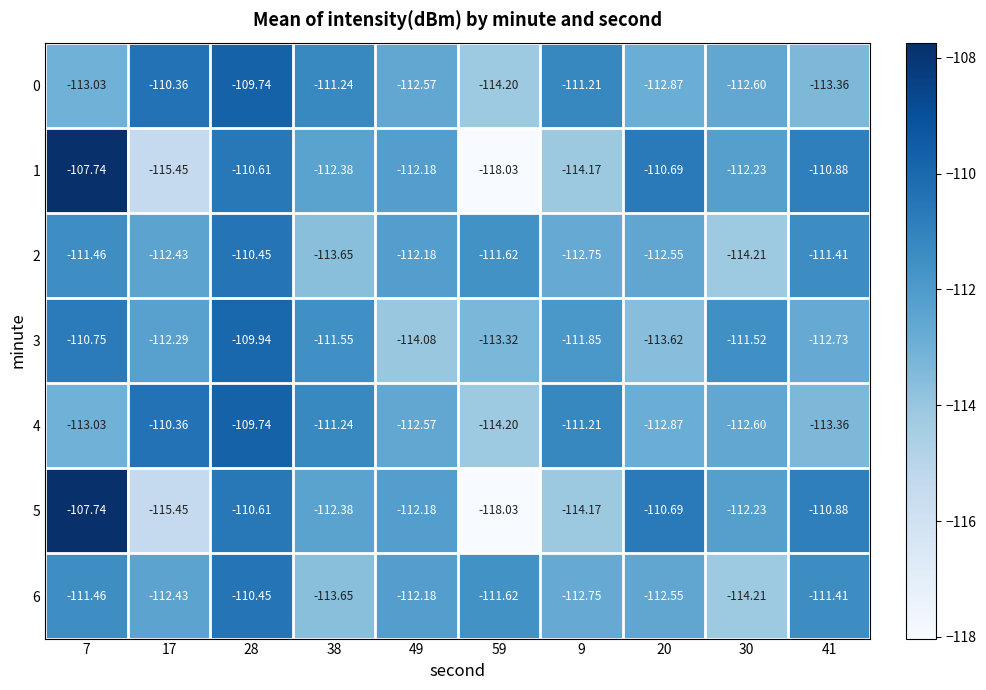

Is the value of 5 at 28 greater than the value of 4 at 28?

No